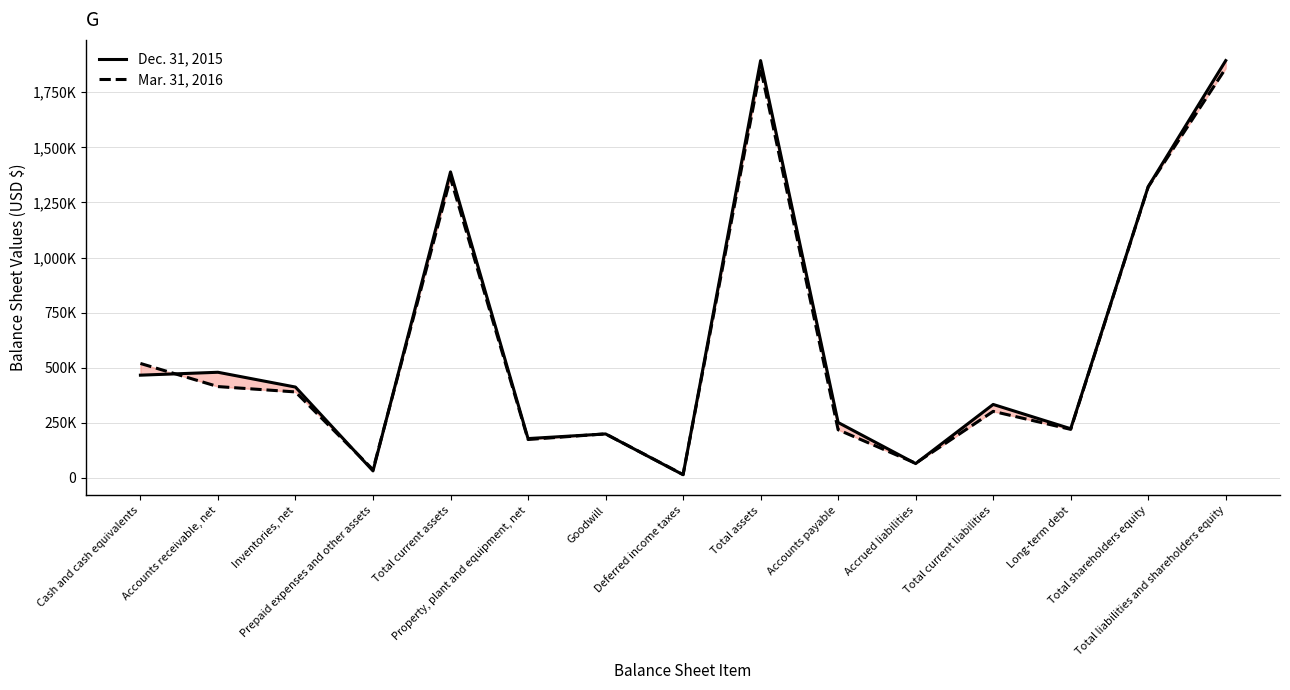

What are all the series names shown in the legend?

Dec. 31, 2015, Mar. 31, 2016